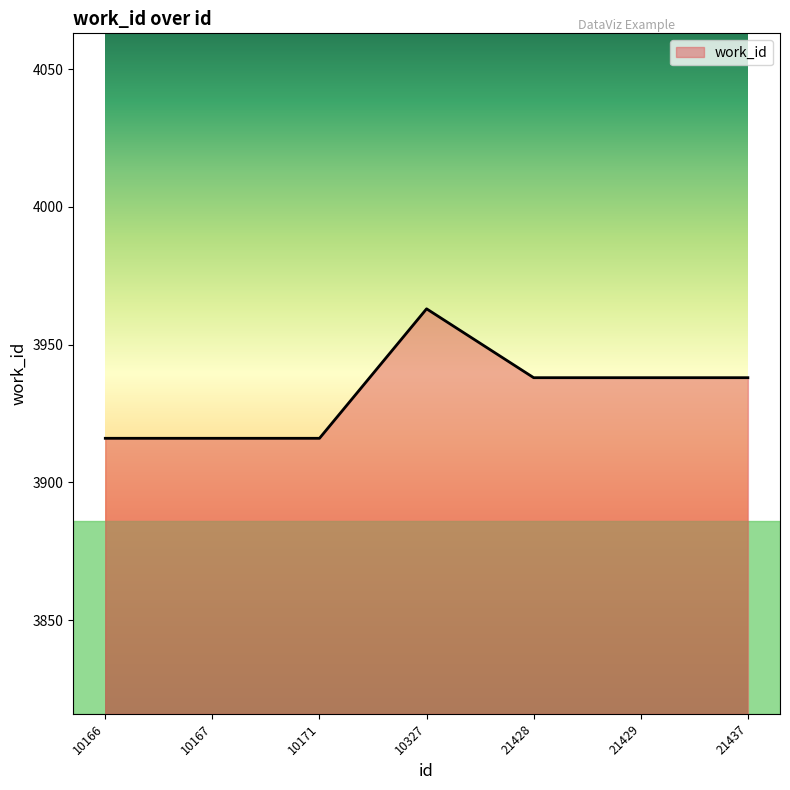

What is the difference between the maximum and second lowest values?

47